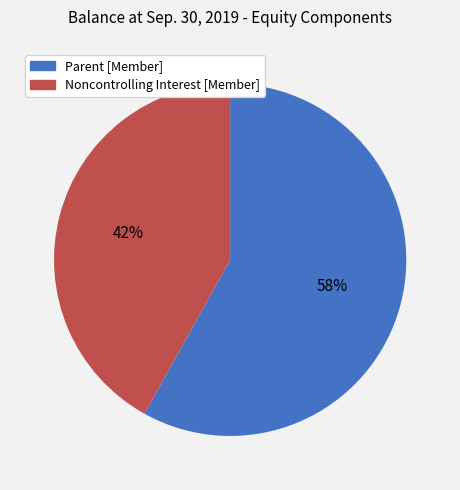

How many segments does this pie chart have?

2